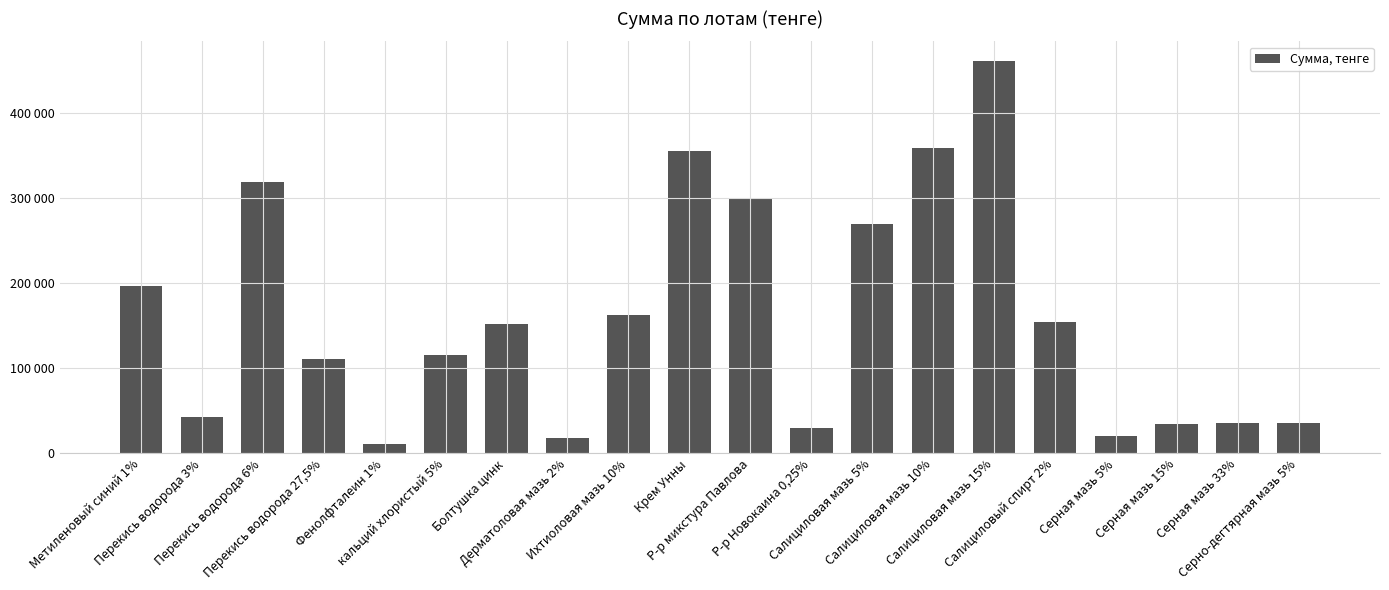

What is the label of the 20th bar from the right?

Метиленовый синий 1%